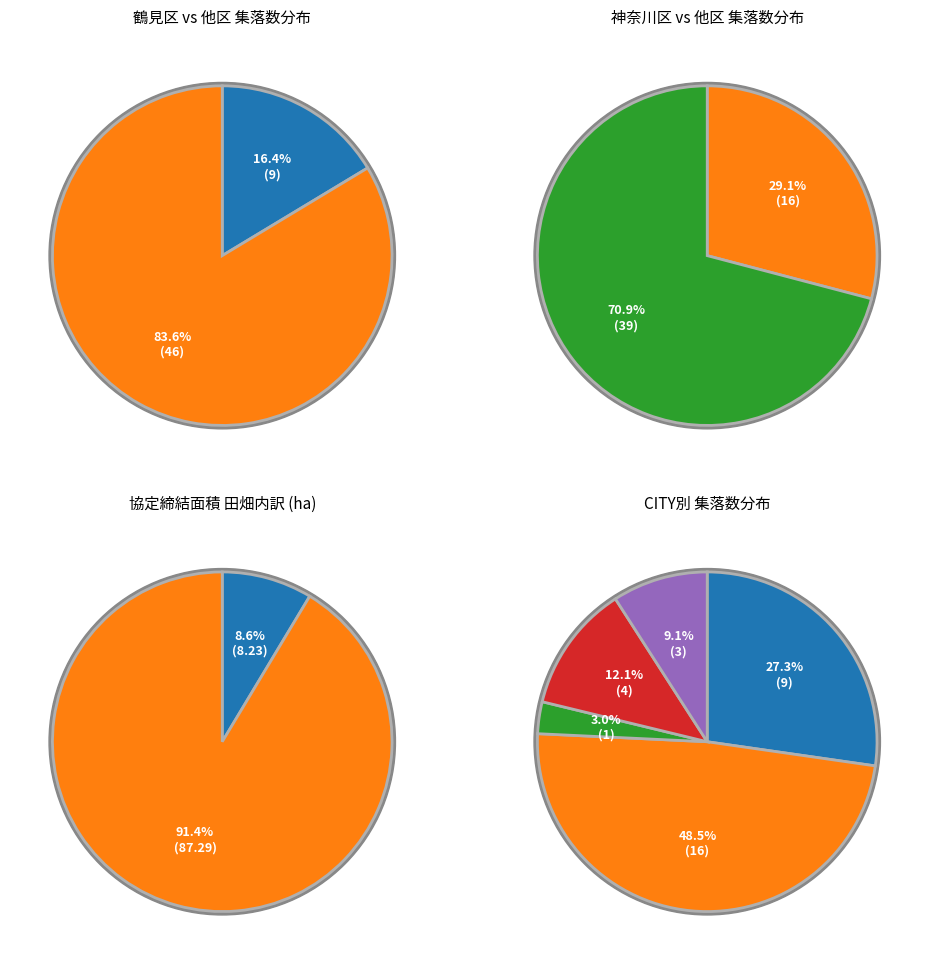

Is it true that 0 is 91% of the pie?

True